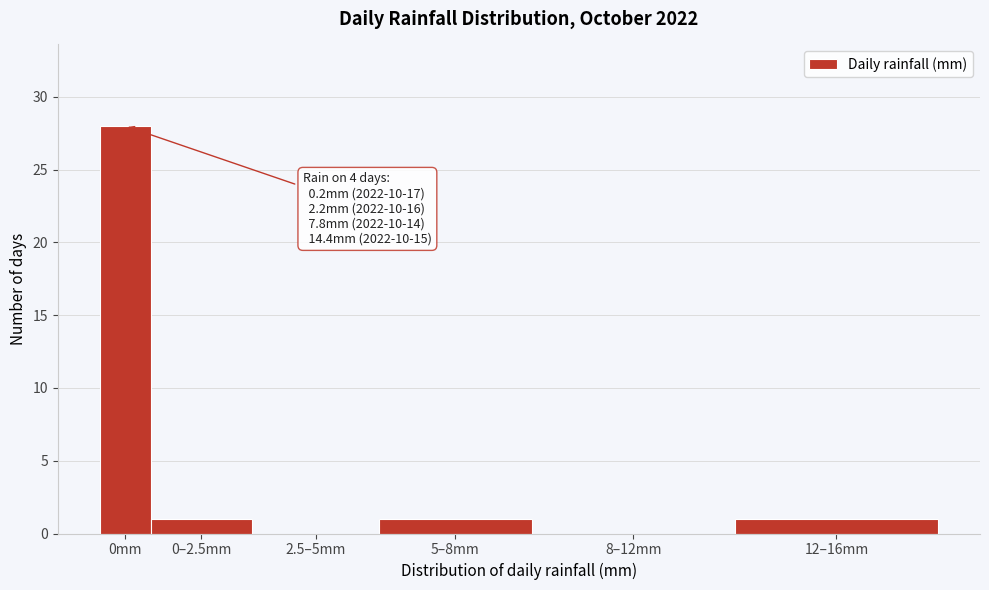

Reading left to right, extract all data points from this chart.

0mm=28	0–2.5mm=1	2.5–5mm=0	5–8mm=1	8–12mm=0	12–16mm=1